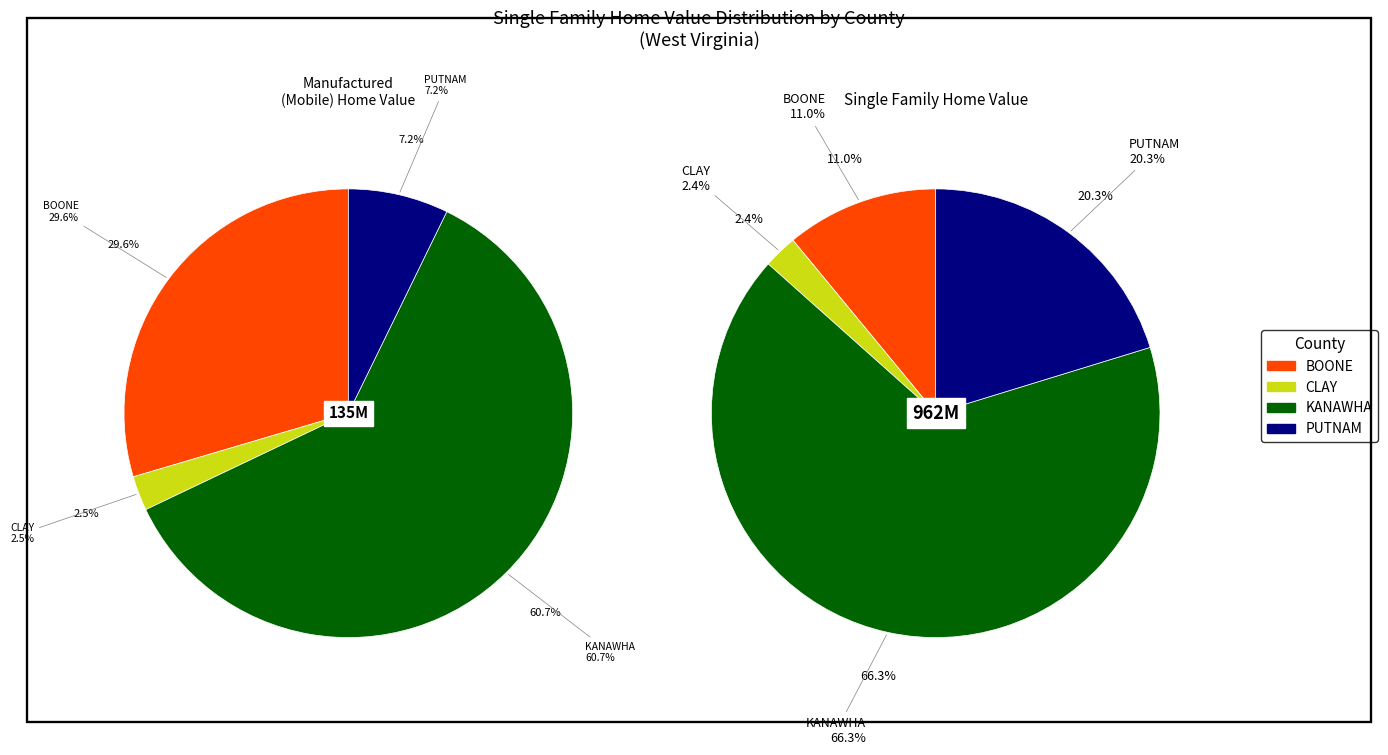

Between KANAWHA and BOONE, which is larger?

KANAWHA